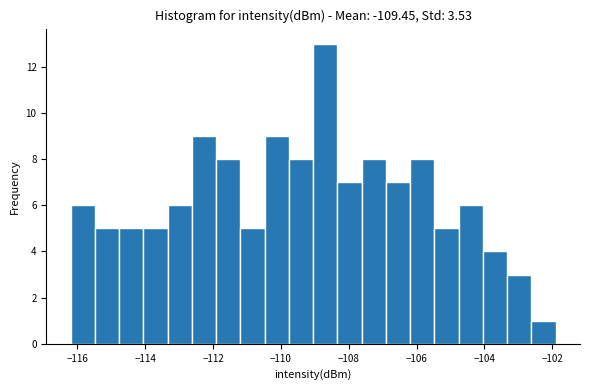

Around what value on the x-axis is the tallest bar? Give the approximate position of its centre, as read against the axis.

-108.6